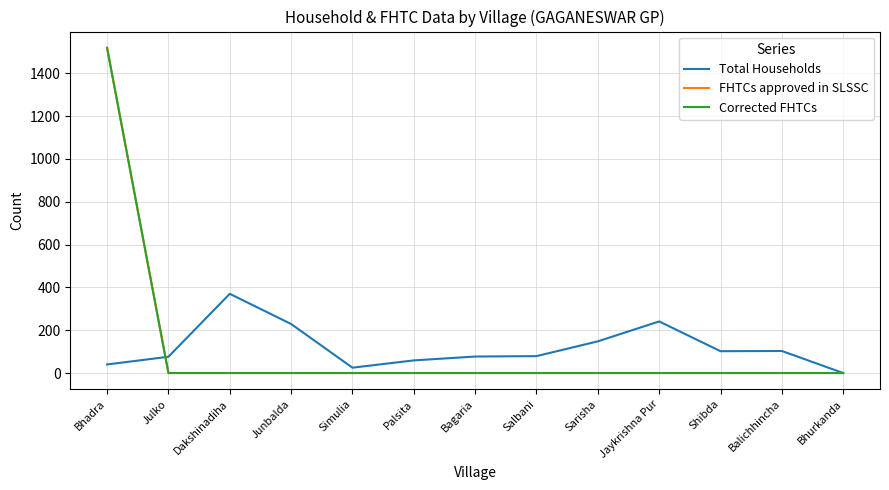

Is it true that FHTCs approved in SLSSC equals 494 at Dakshinadiha?

False